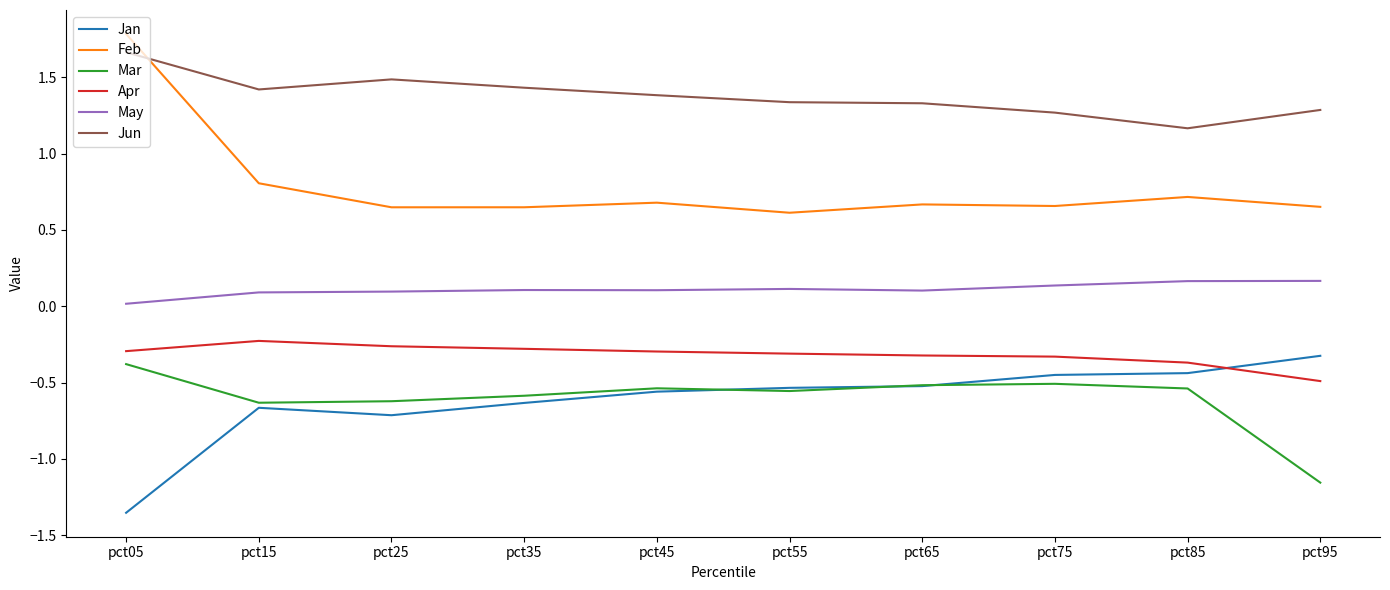

At pct15, list the series in order from smallest to largest.

Jan, Mar, Apr, May, Feb, Jun